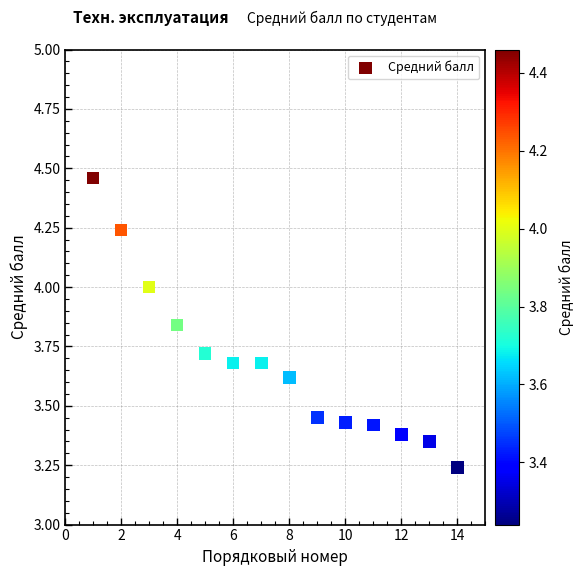

What is the range of X values (max minus min)?

13.0